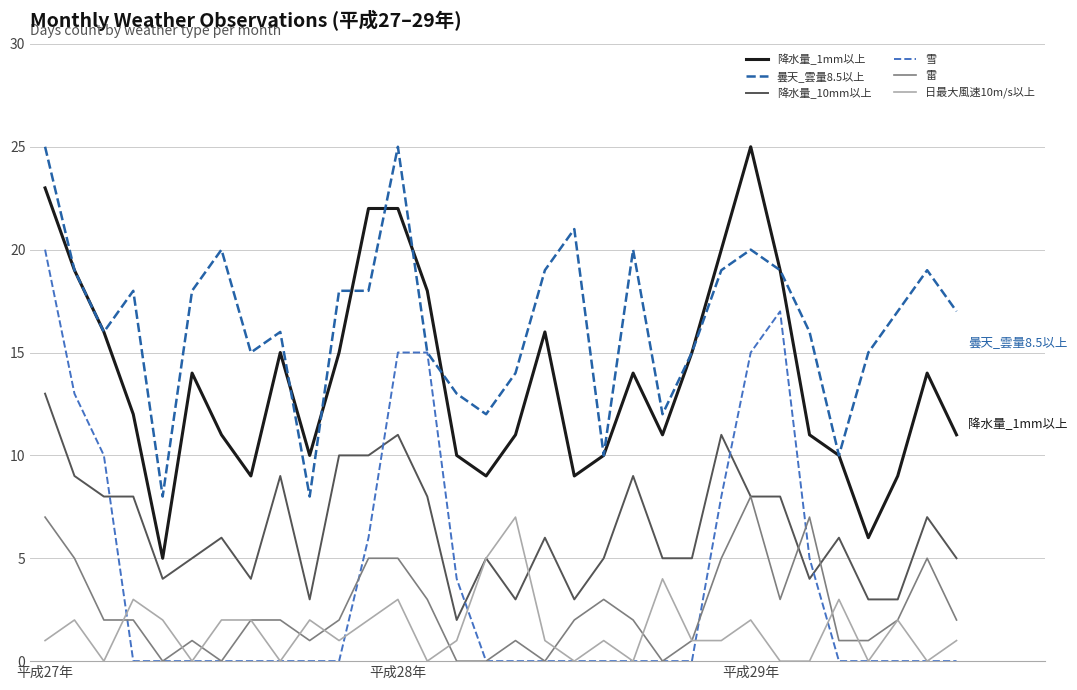

What is the greatest value displayed?

25